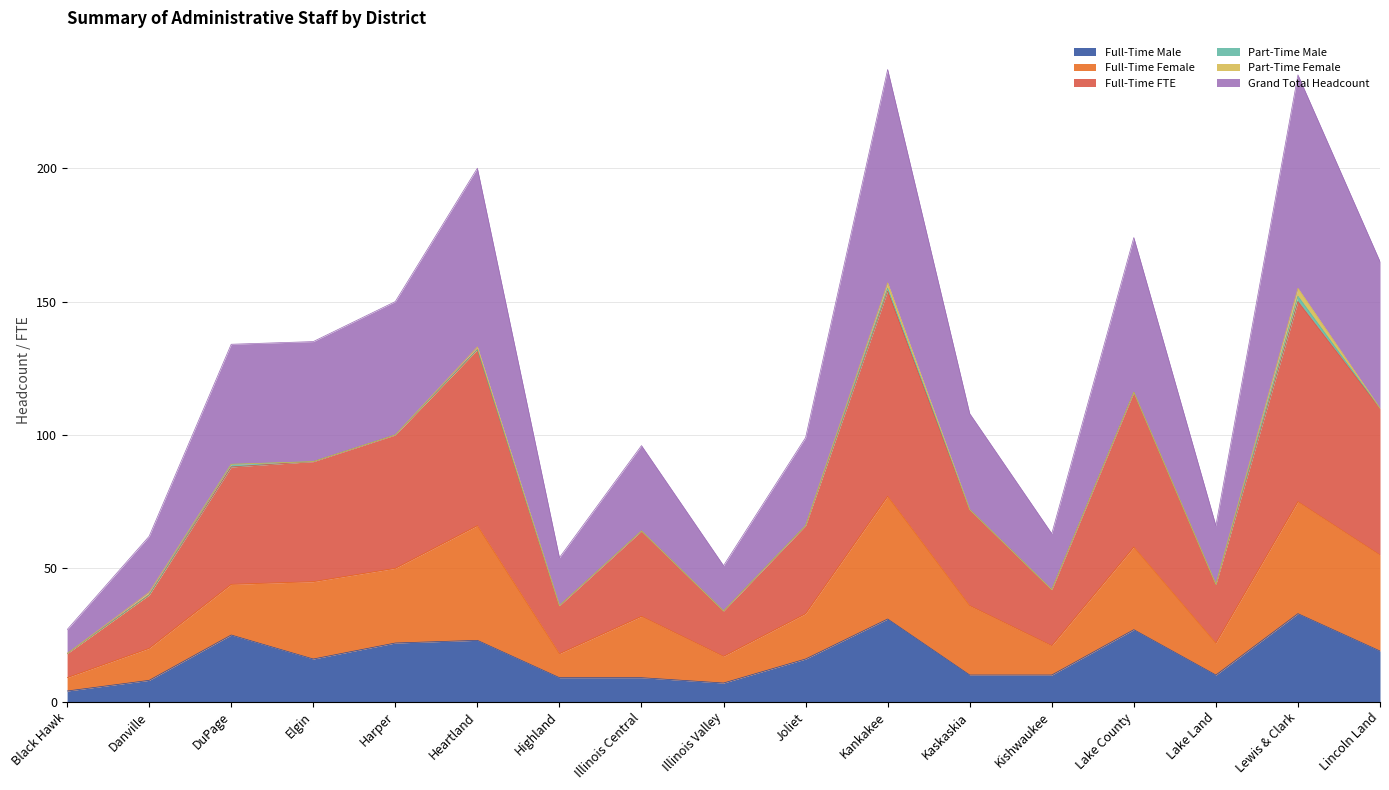

What is the maximum value for Full-Time Male?

33